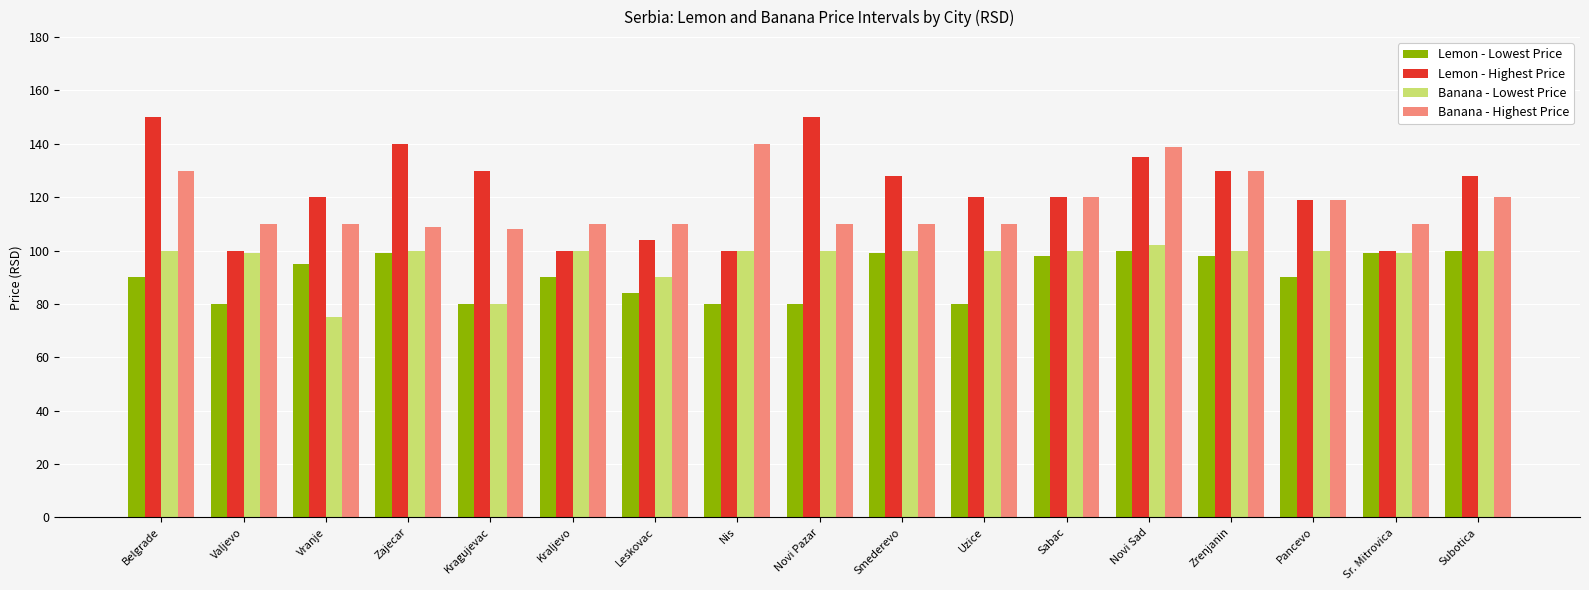

Does the chart contain any negative values?

No